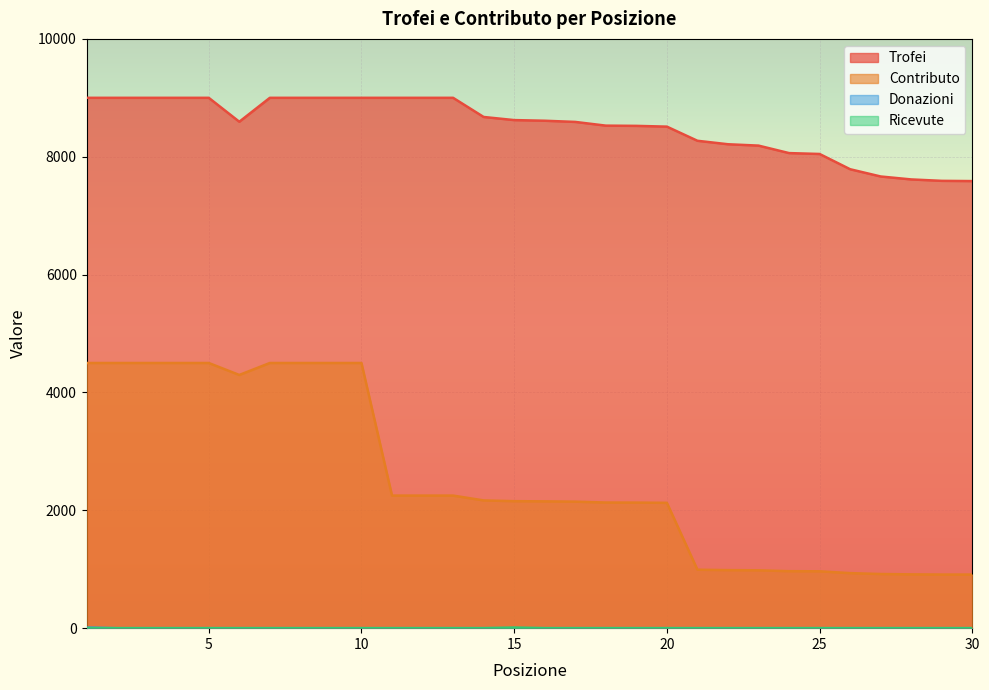

True or false: Donazioni has more than 2 interior local peaks.

False